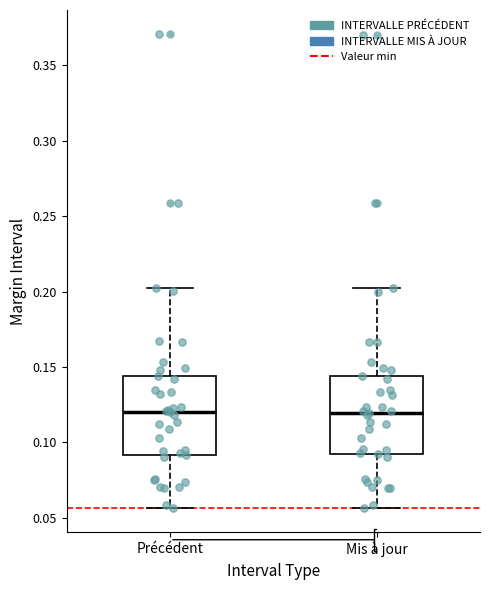

Reading left to right, read every box against the y-axis: the position of its median line, the range the box covers, and the ends of its whiskers. The values are not printed on the chart, so give them approximately, as read against the axis.

Précédent: median 0.120, box 0.090 to 0.145, whiskers 0.055 to 0.200
Mis à jour: median 0.120, box 0.090 to 0.145, whiskers 0.055 to 0.200